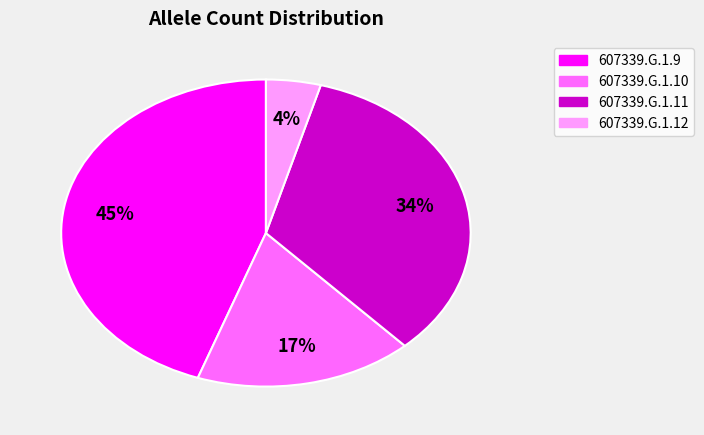

Rank the categories by value from highest to lowest.

607339.G.1.9, 607339.G.1.11, 607339.G.1.10, 607339.G.1.12